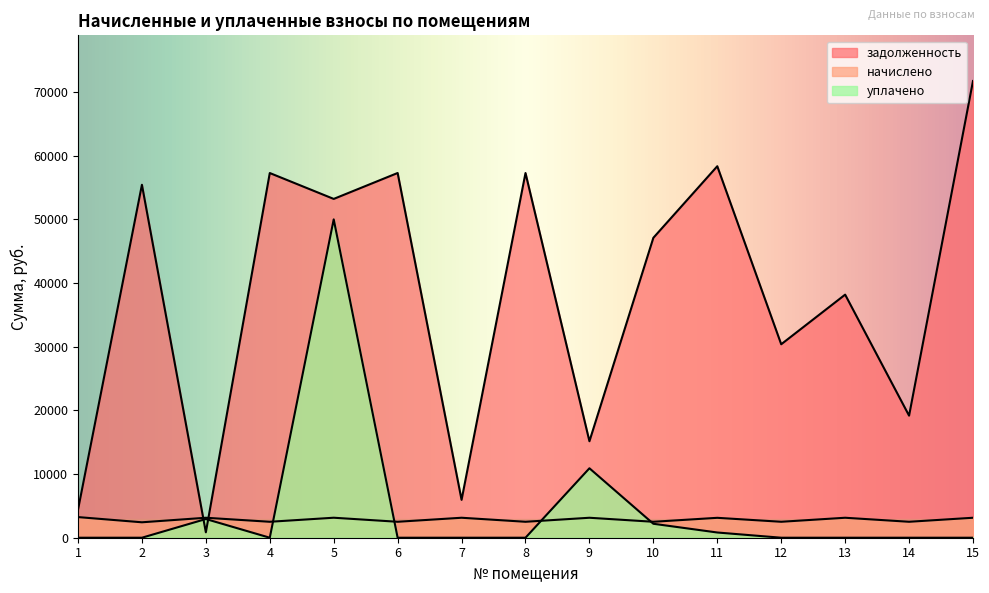

What is the total value across all series at 11?

62313.7